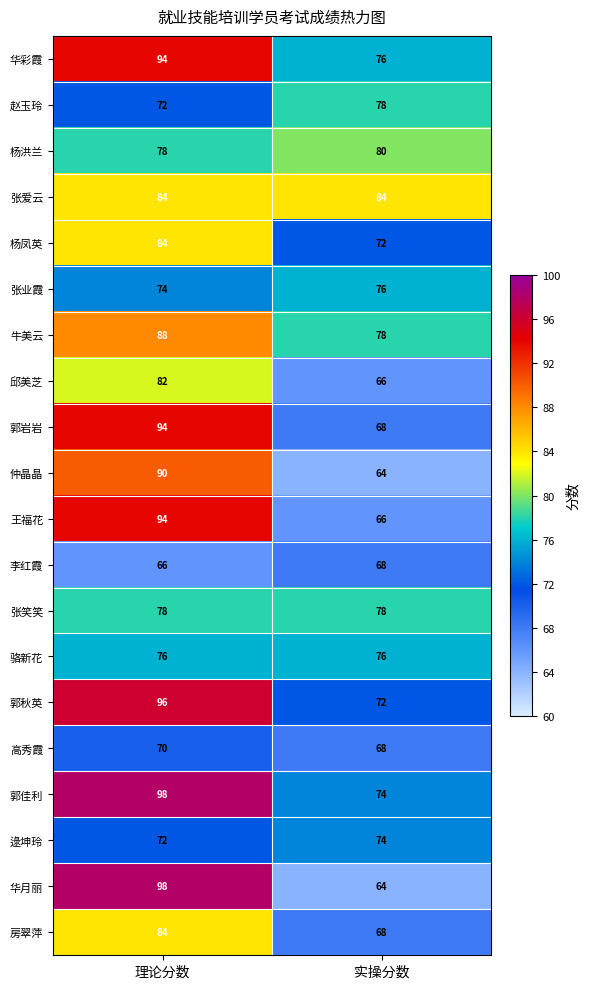

Count the number of data series in this chart.

20